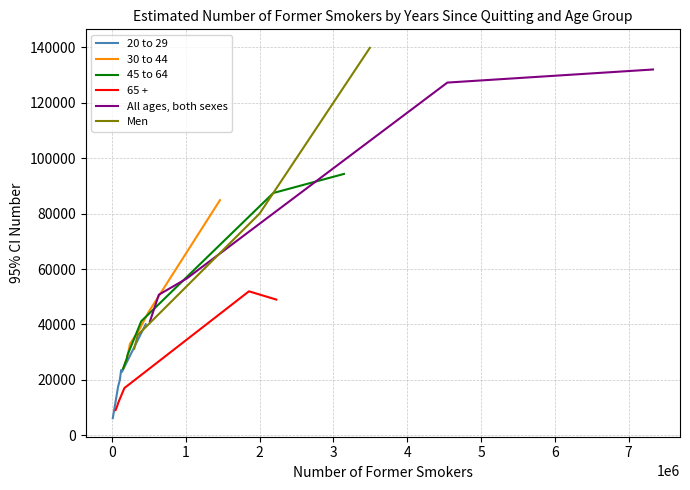

What is the value of the 20 to 29 point at the 5th from the left?

22908.9